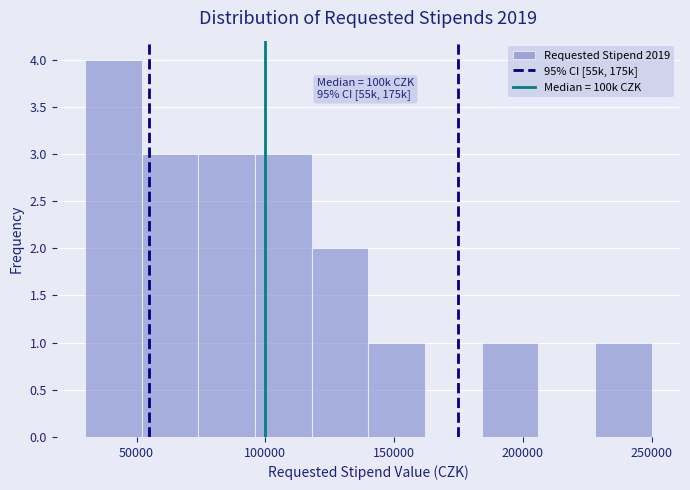

Which range on the x-axis has the tallest bar?

30000 to 52000